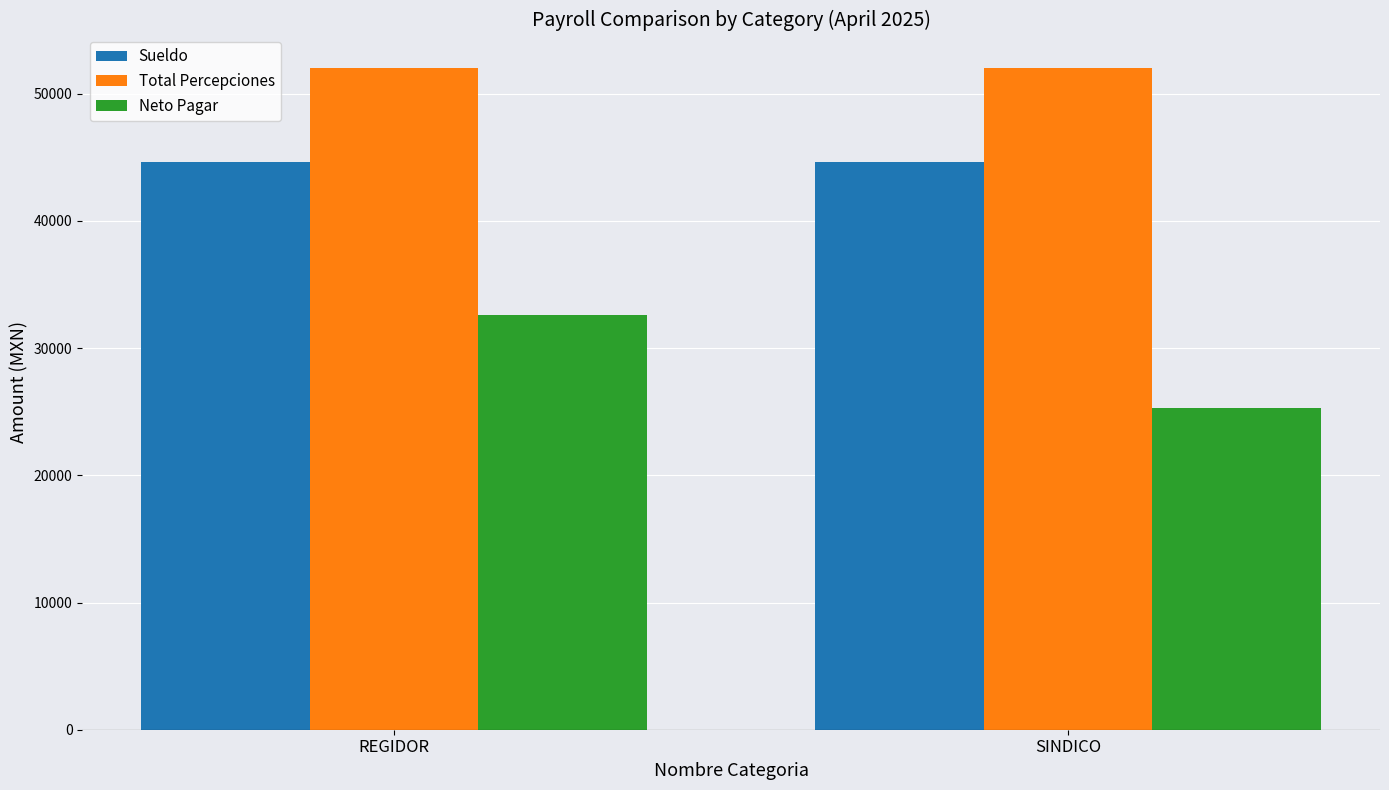

What is the sum of all Total Percepciones values?

104103.2